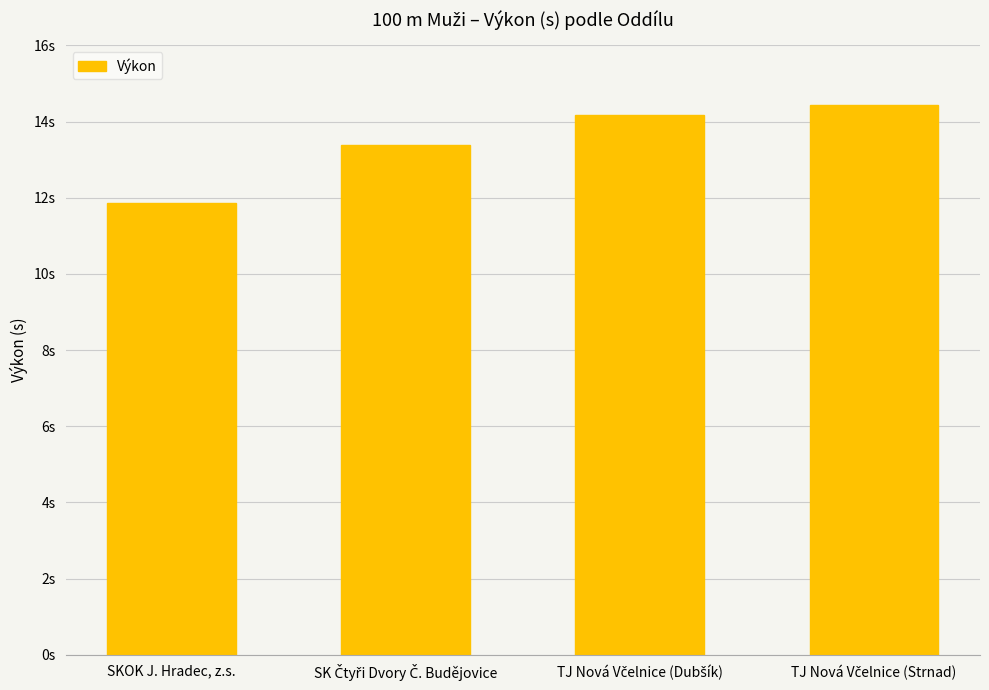

What is the minimum value shown in the chart?

11.9